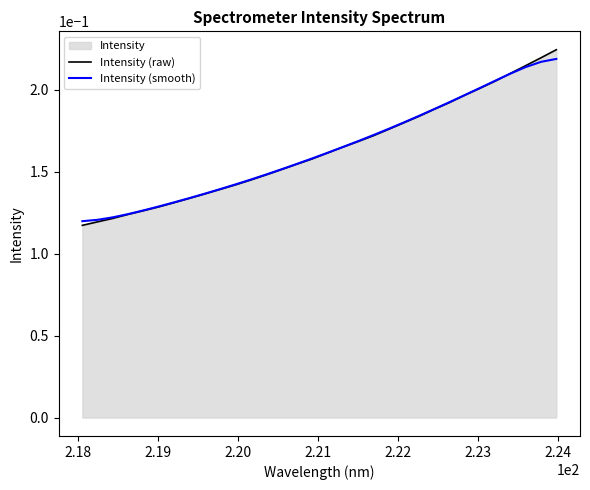

Which series has the widest spread of values?

Intensity (raw)